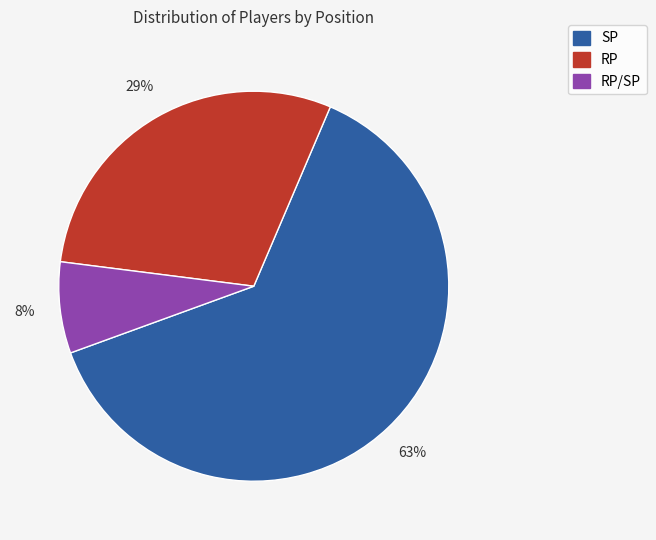

Does any single category account for the majority?

Yes